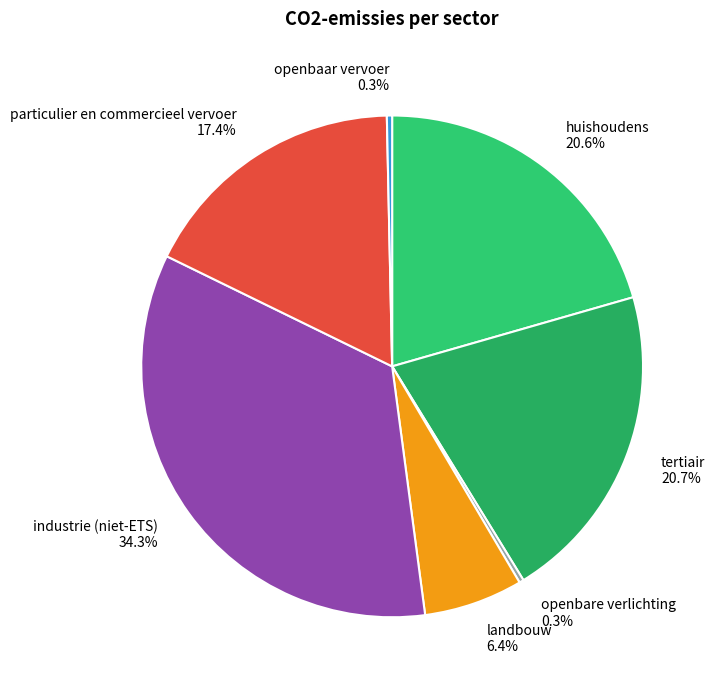

What is the largest slice in the pie chart?

industrie (niet-ETS)